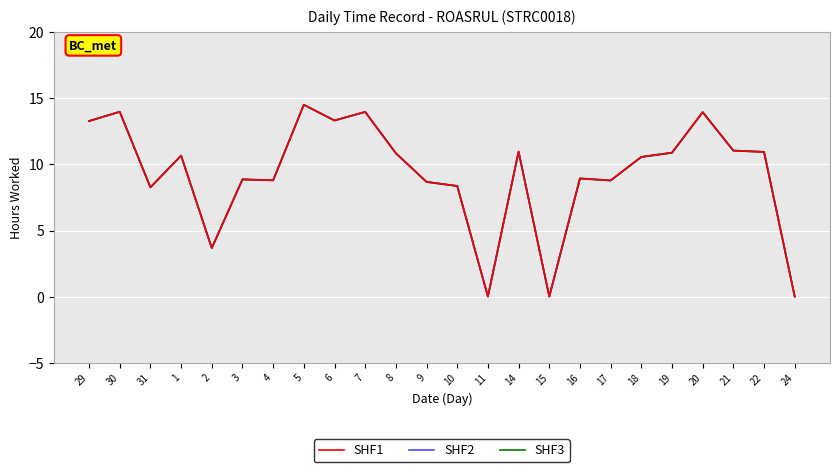

What is the value of the SHF3 point at the 11th from the left?

10.8